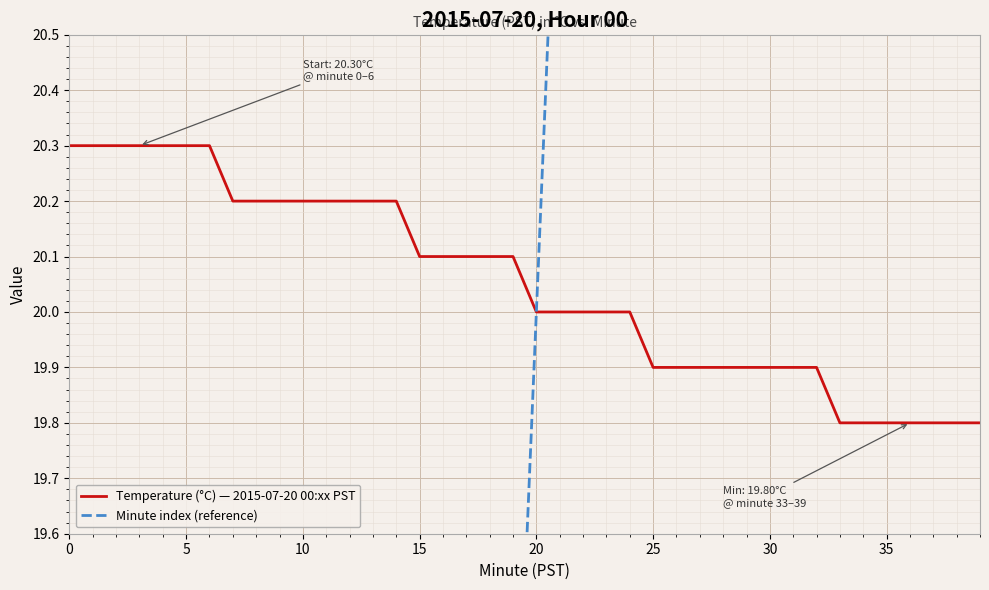

How many lines are shown in the chart?

2